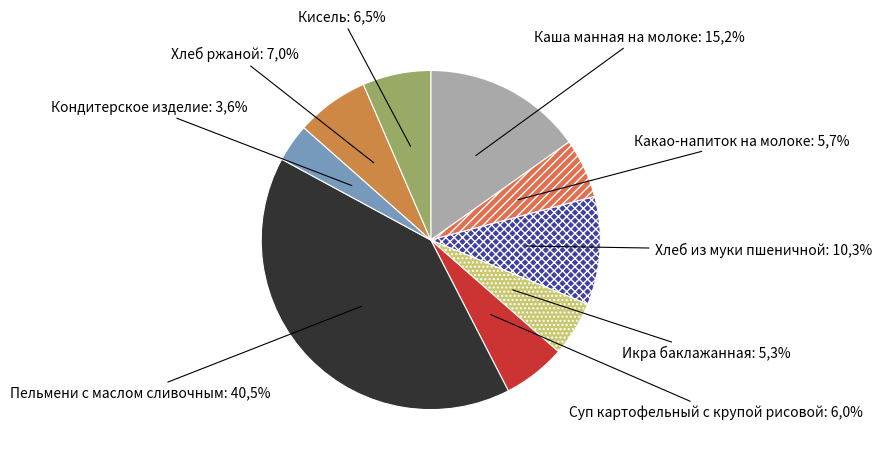

Approximately how many times larger is the value at Суп картофельный с крупой рисовой compared to Пельмени с маслом сливочным?

0.1